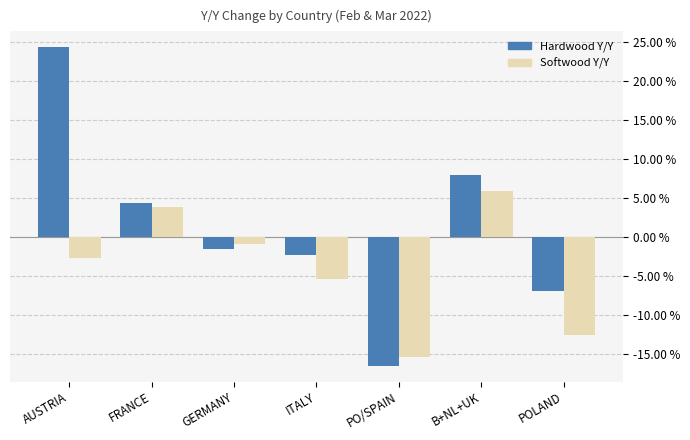

What are all the series names shown in the legend?

Hardwood Y/Y, Softwood Y/Y